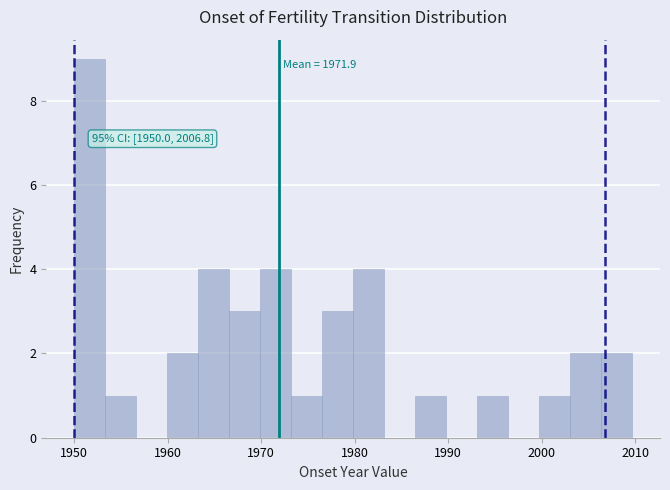

Around what value on the x-axis is the tallest bar? Give the approximate position of its centre, as read against the axis.

1952